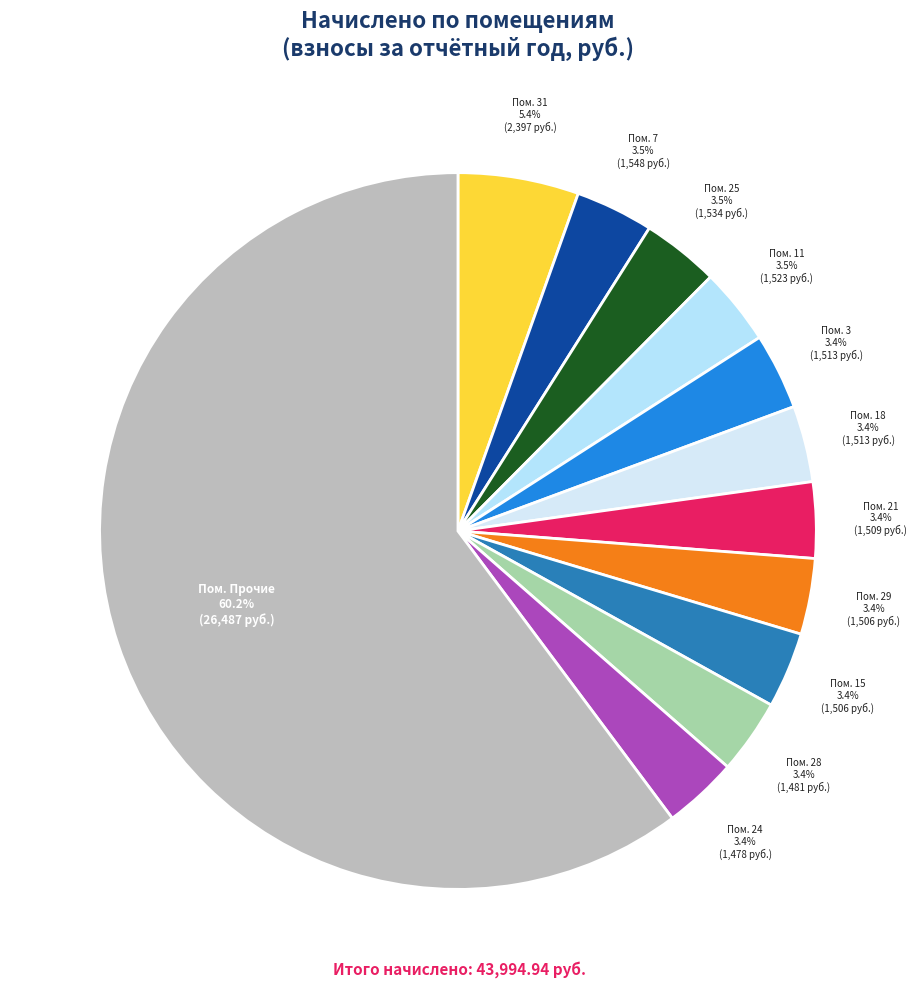

Count the number of slices in the pie.

12